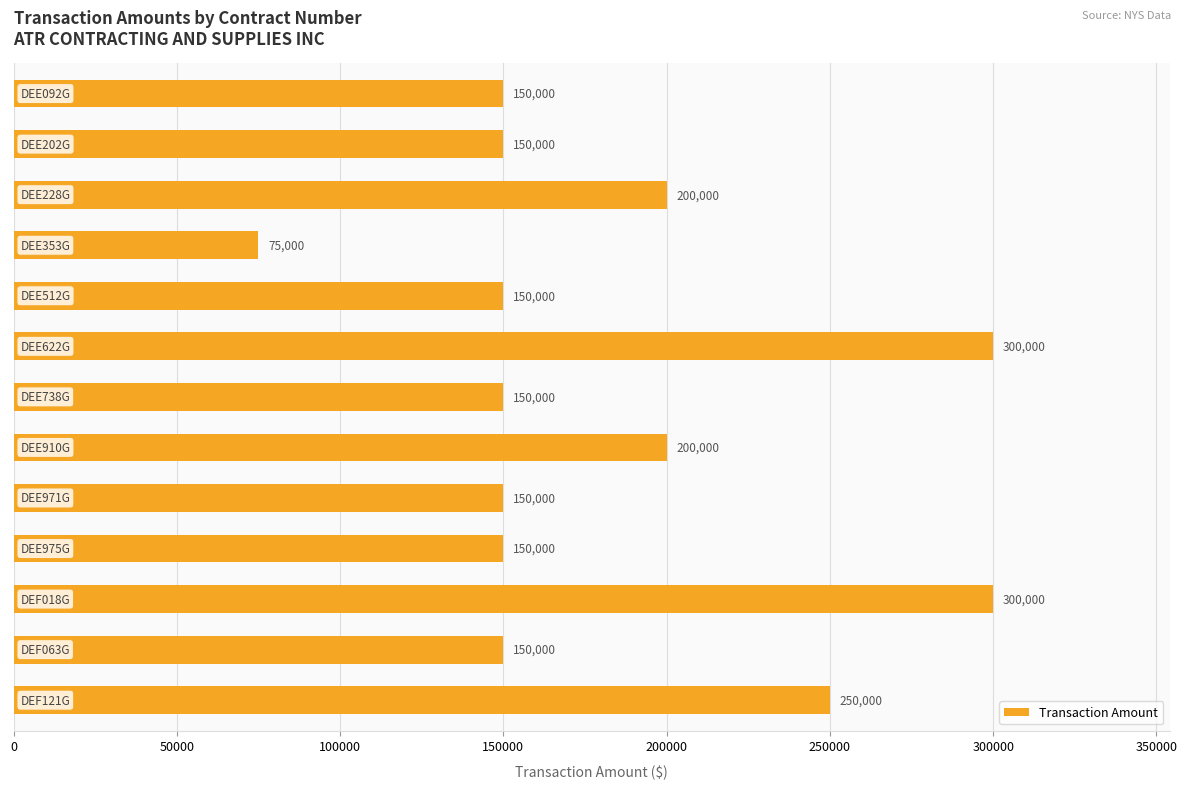

How many data points does each series have?

13